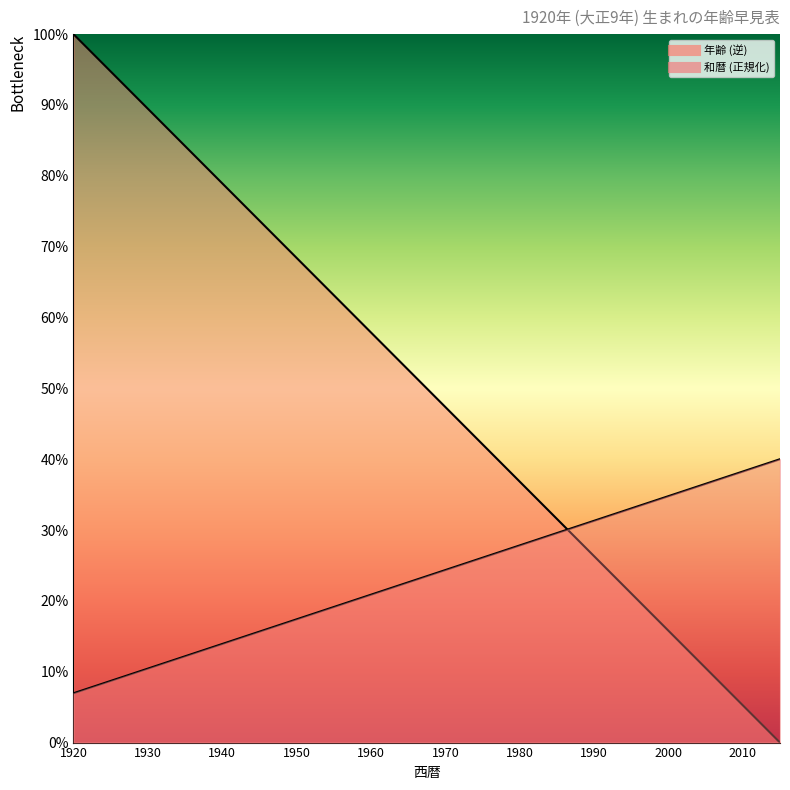

Which series has the largest total across all categories?

年齢